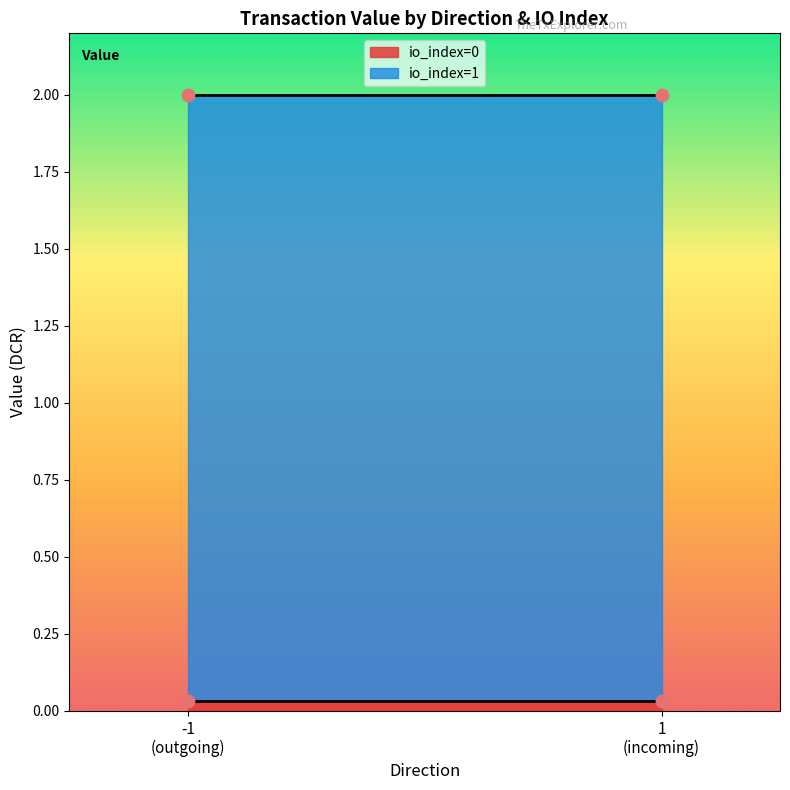

Which has a higher value, -1_1 or 1_1?

-1_1